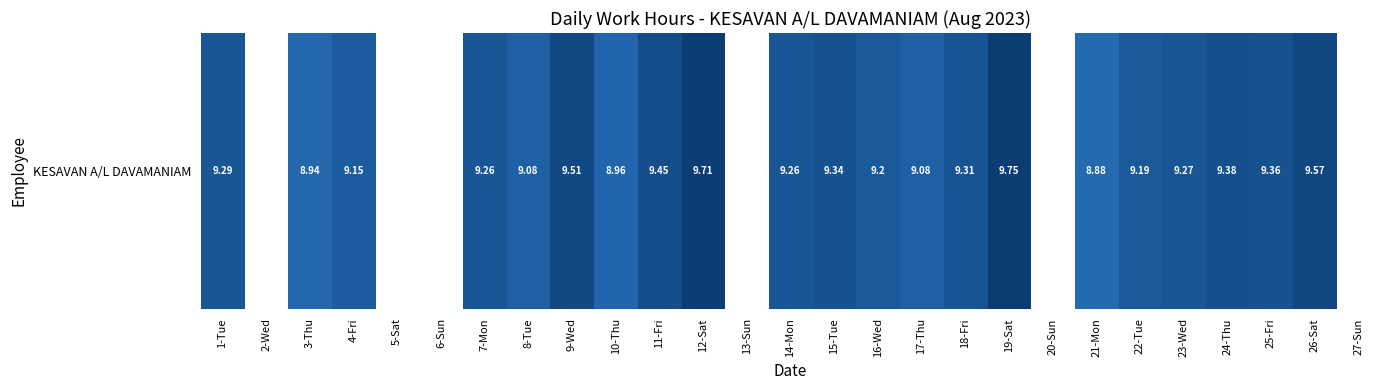

What is the difference between the values at 18-Fri and 8-Tue?

0.2